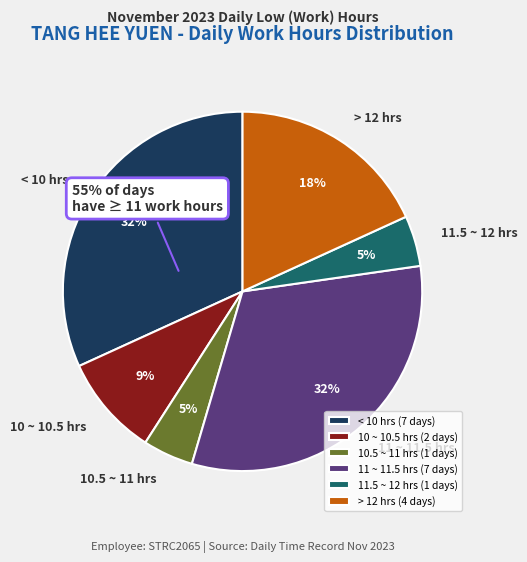

Is it true that Day 18 (Sat) is 1% of the pie?

False